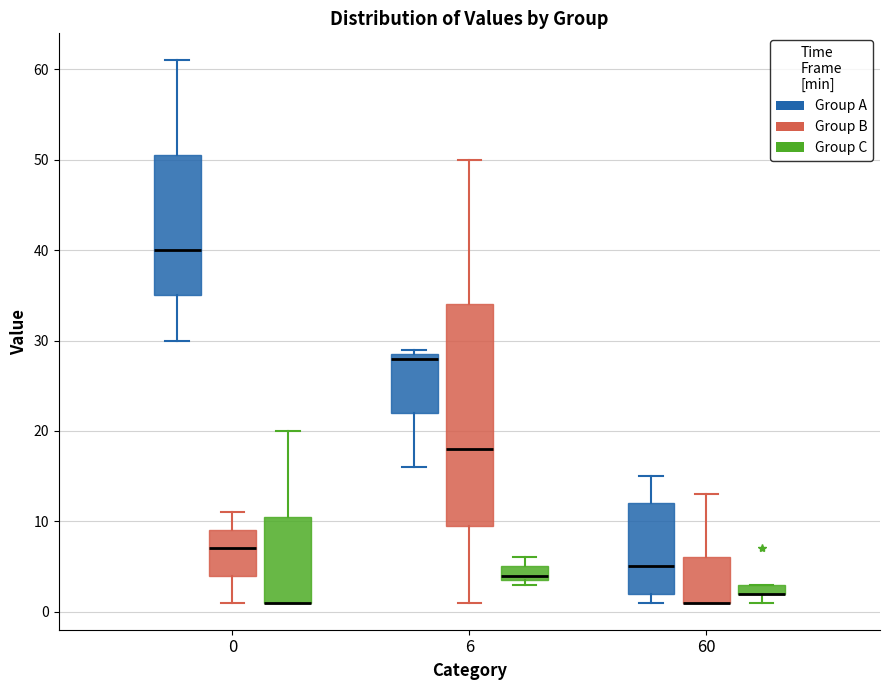

Which box is the tallest, from its lower edge to its upper edge?

6 (Group B)